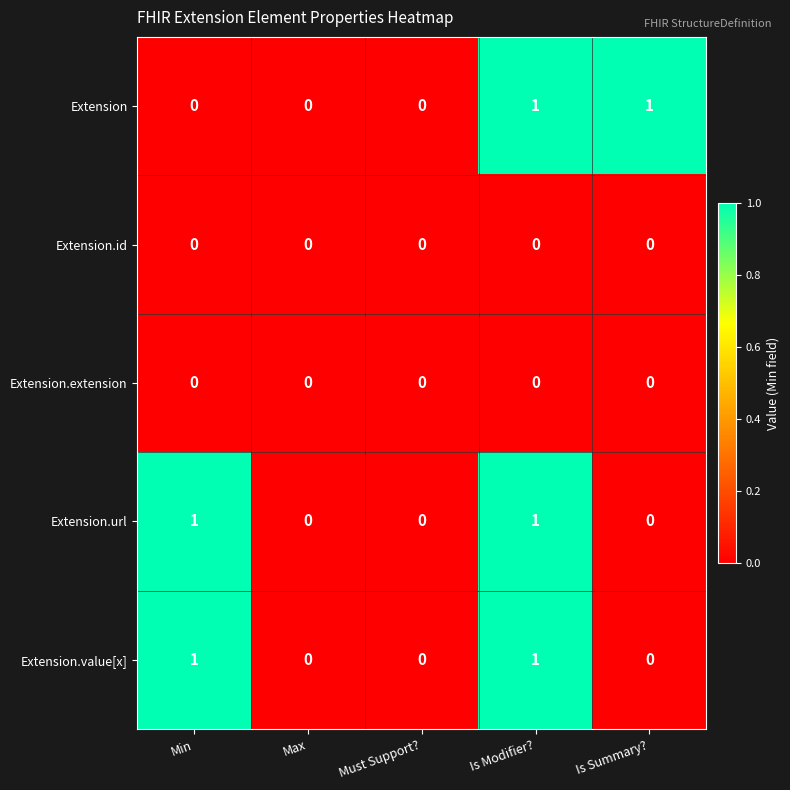

Reading left to right, extract all data points from this chart.

Extension: 0	0	0	1	1
Extension.id: 0	0	0	0	0
Extension.extension: 0	0	0	0	0
Extension.url: 1	0	0	1	0
Extension.value[x]: 1	0	0	1	0